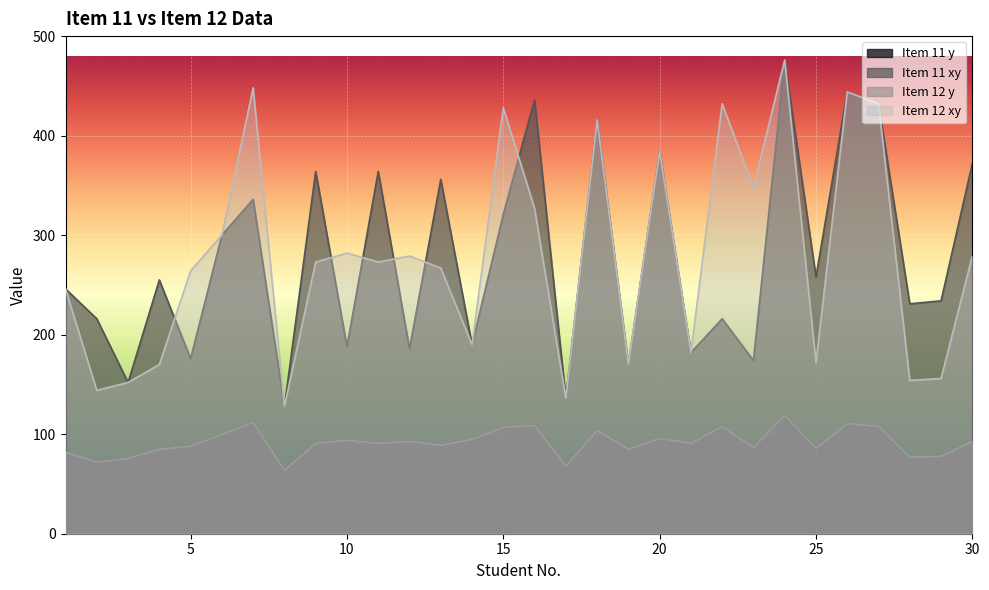

The Item 12 xy series shows 55 at 1. True or false?

False